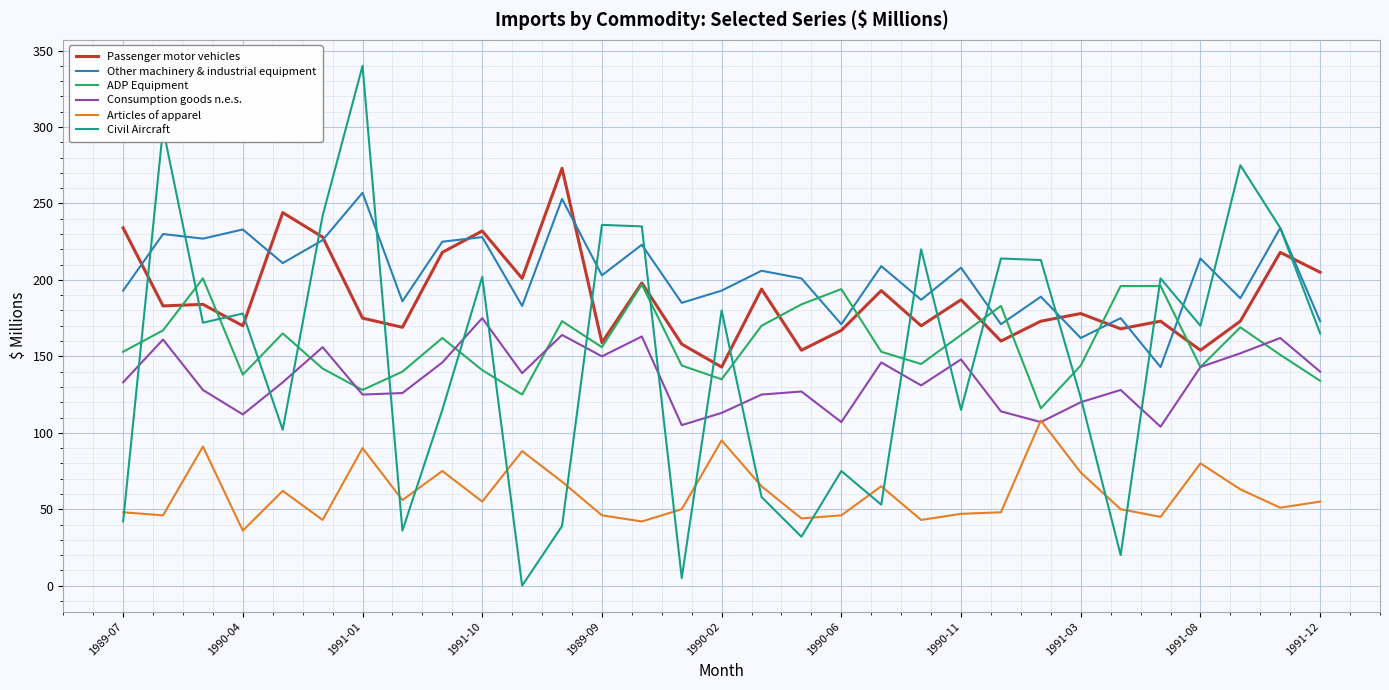

What is the maximum value shown in the chart?

340